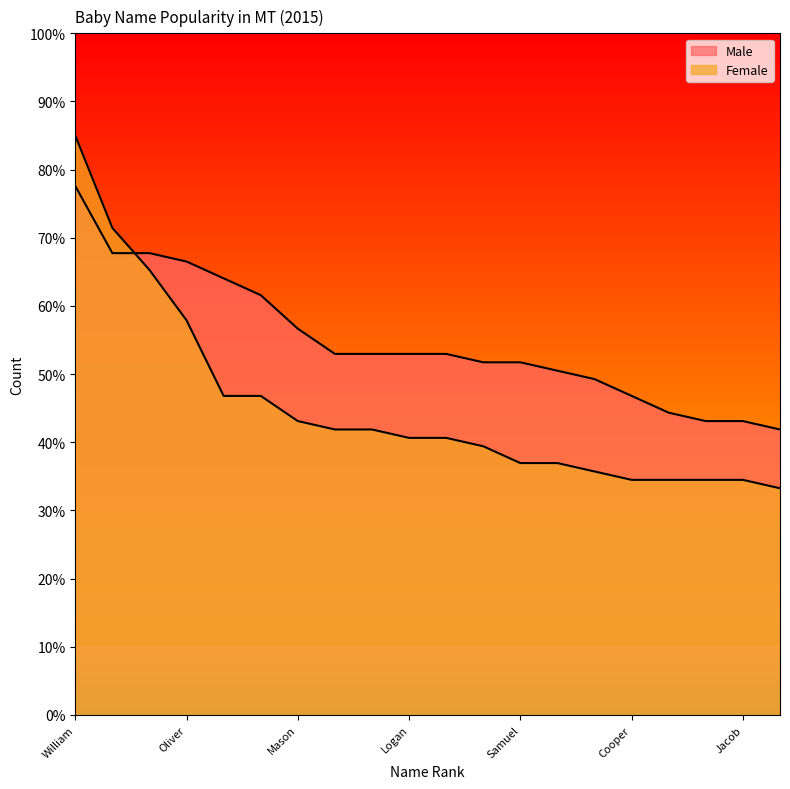

How many distinct data groups are displayed?

2